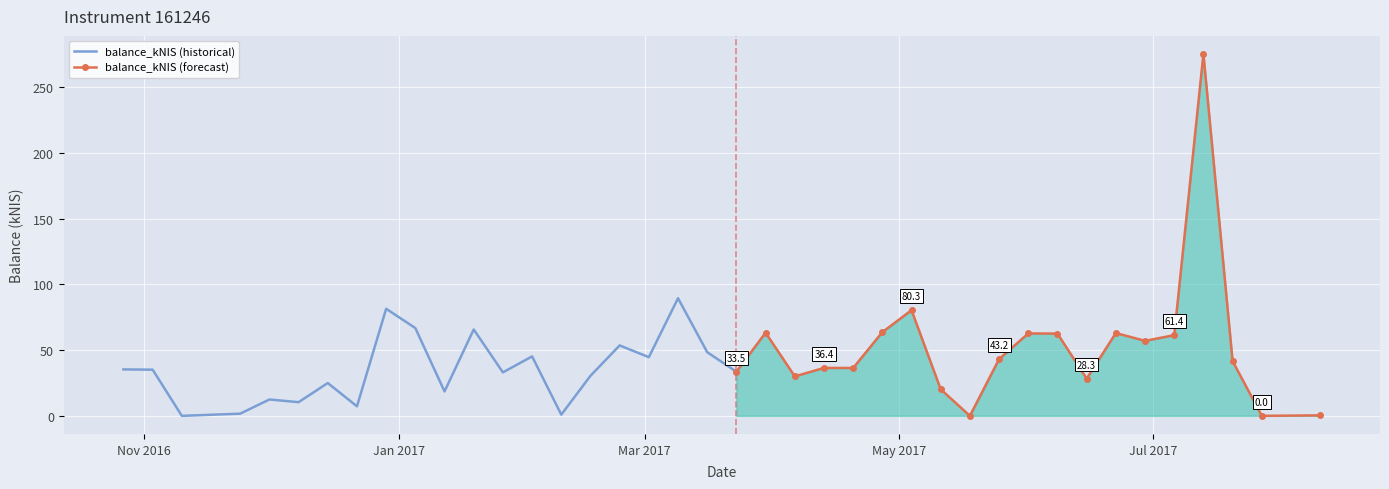

Where is the data nearest to the value 137?

2017-03-09